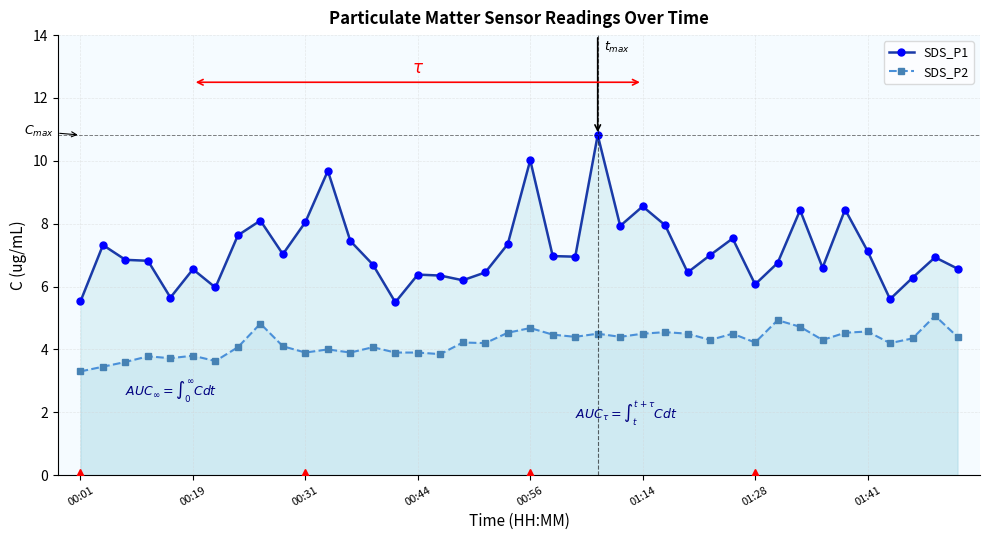

What is the average value of the SDS_P1 series?

7.2